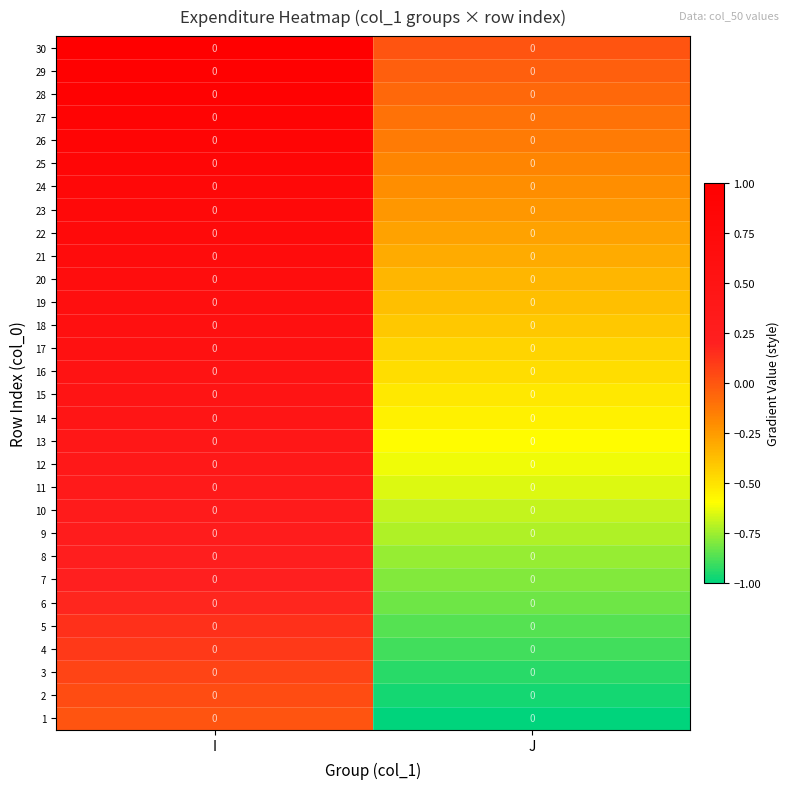

Reading right to left, transcribe all the data shown in this chart.

1: J=0.0	I=0.0
2: J=0.0	I=0.0
3: J=0.0	I=0.0
4: J=0.0	I=0.0
5: J=0.0	I=0.0
6: J=0.0	I=0.0
7: J=0.0	I=0.0
8: J=0.0	I=0.0
9: J=0.0	I=0.0
10: J=0.0	I=0.0
11: J=0.0	I=0.0
12: J=0.0	I=0.0
13: J=0.0	I=0.0
14: J=0.0	I=0.0
15: J=0.0	I=0.0
16: J=0.0	I=0.0
17: J=0.0	I=0.0
18: J=0.0	I=0.0
19: J=0.0	I=0.0
20: J=0.0	I=0.0
21: J=0.0	I=0.0
22: J=0.0	I=0.0
23: J=0.0	I=0.0
24: J=0.0	I=0.0
25: J=0.0	I=0.0
26: J=0.0	I=0.0
27: J=0.0	I=0.0
28: J=0.0	I=0.0
29: J=0.0	I=0.0
30: J=0.0	I=0.0